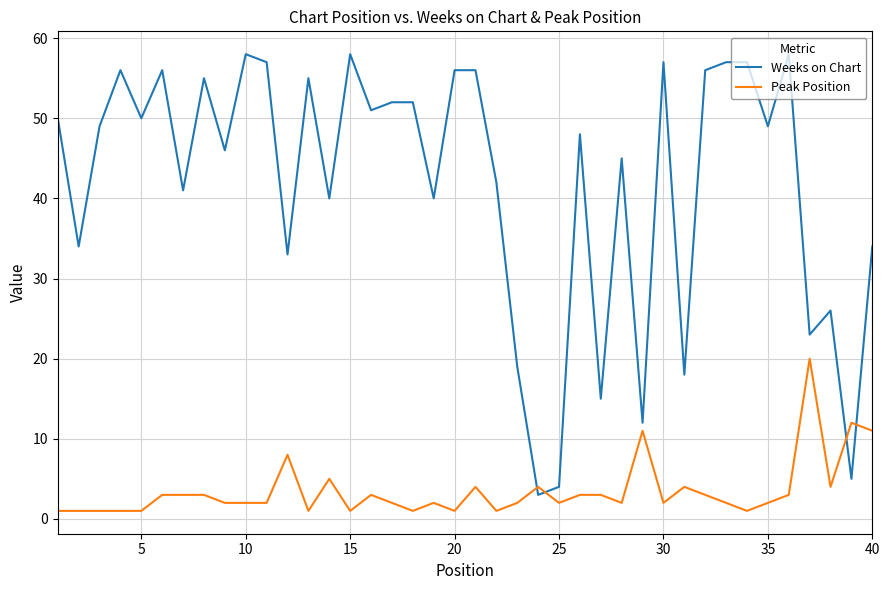

Reading left to right, what are all the values shown in this chart?

Weeks on Chart: 50	34	49	56	50	56	41	55	46	58	57	33	55	40	58	51	52	52	40	56	56	42	19	3	4	48	15	45	12	57	18	56	57	57	49	58	23	26	5	34
Peak Position: 1	1	1	1	1	3	3	3	2	2	2	8	1	5	1	3	2	1	2	1	4	1	2	4	2	3	3	2	11	2	4	3	2	1	2	3	20	4	12	11